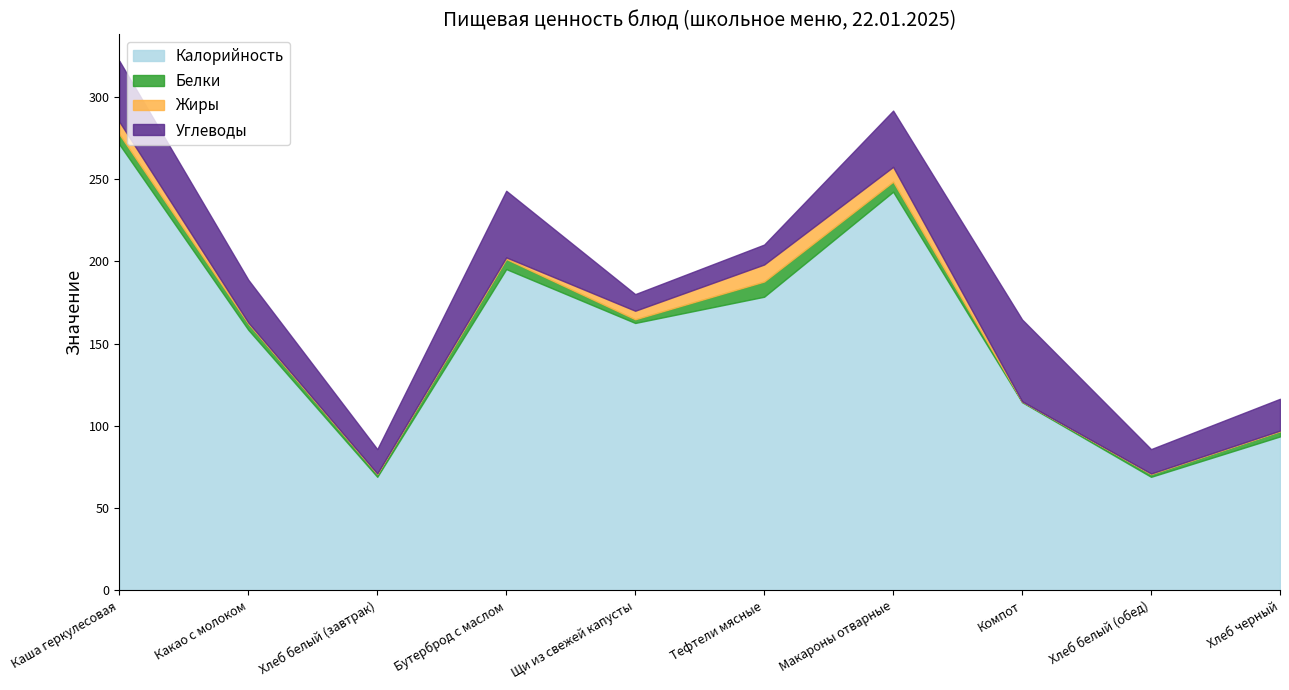

What is the approximate value of Жиры at Тефтели мясные?

10.3